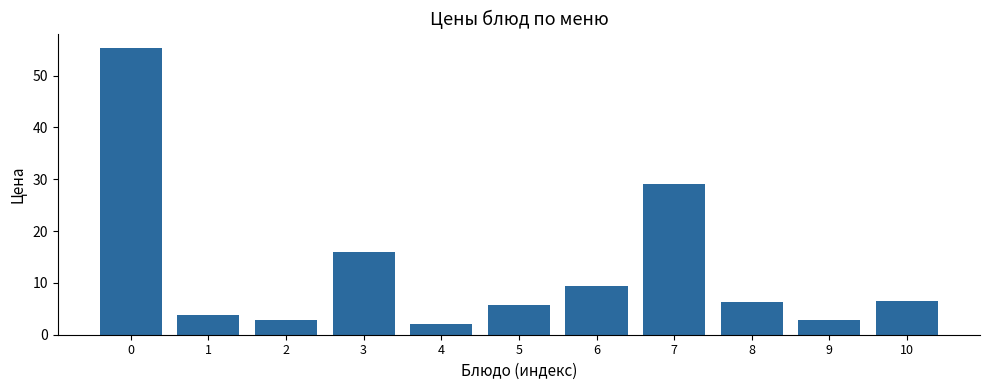

True or false: the data shows 23.3 at 3.

False